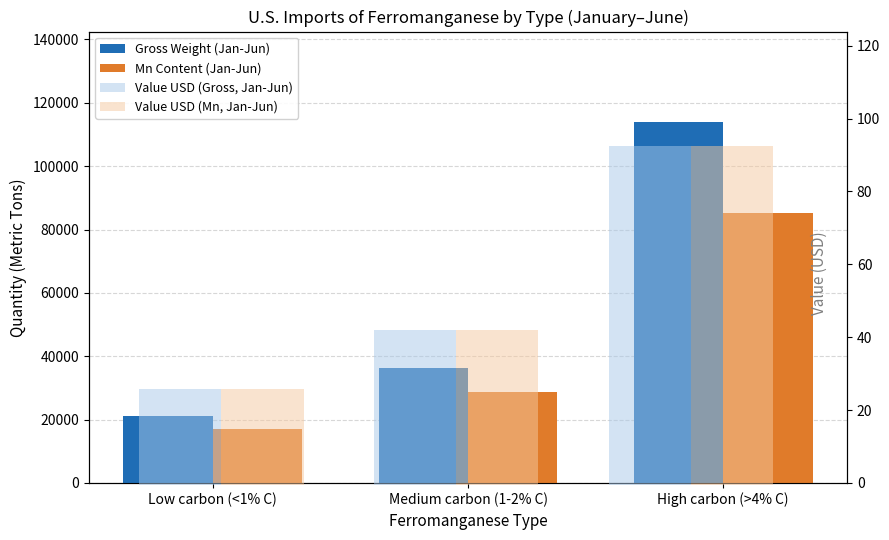

Which label corresponds to the smallest value in the chart?

Low carbon (<1% C)